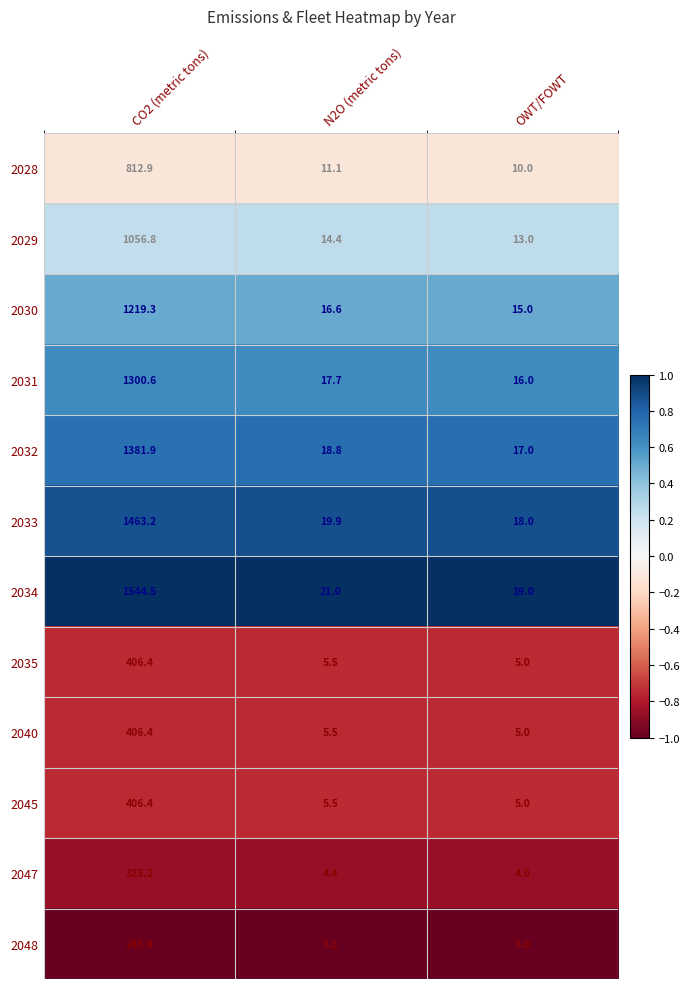

What is the sum of the 2029 values at CO2 (metric tons) and OWT/FOWT?

1069.8